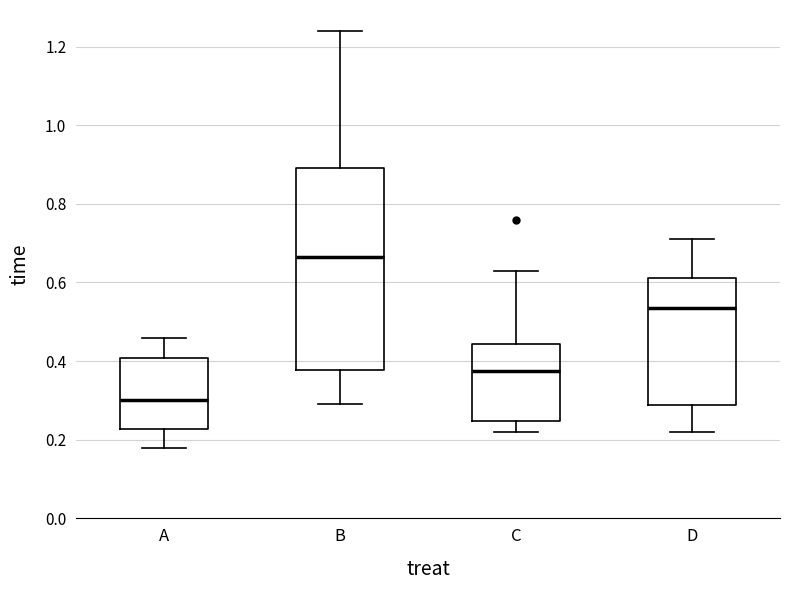

Reading left to right, read every box against the y-axis: the position of its median line, the range the box covers, and the ends of its whiskers. The values are not printed on the chart, so give them approximately, as read against the axis.

A: median 0.30, box 0.22 to 0.40, whiskers 0.18 to 0.46
B: median 0.66, box 0.38 to 0.90, whiskers 0.30 to 1.24
C: median 0.38, box 0.24 to 0.44, whiskers 0.22 to 0.64
D: median 0.54, box 0.28 to 0.62, whiskers 0.22 to 0.72